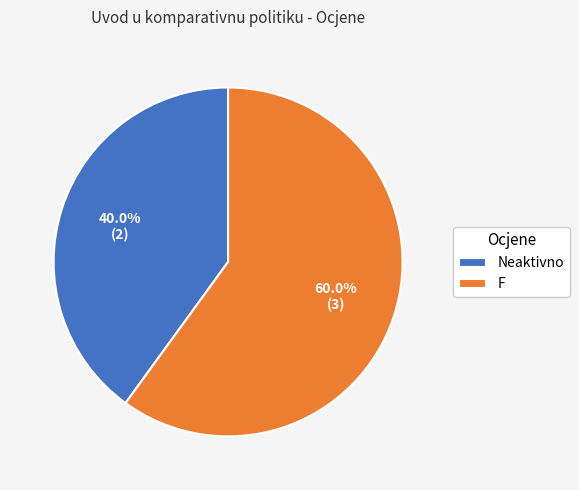

To the nearest percent, what is the average slice percentage?

50%